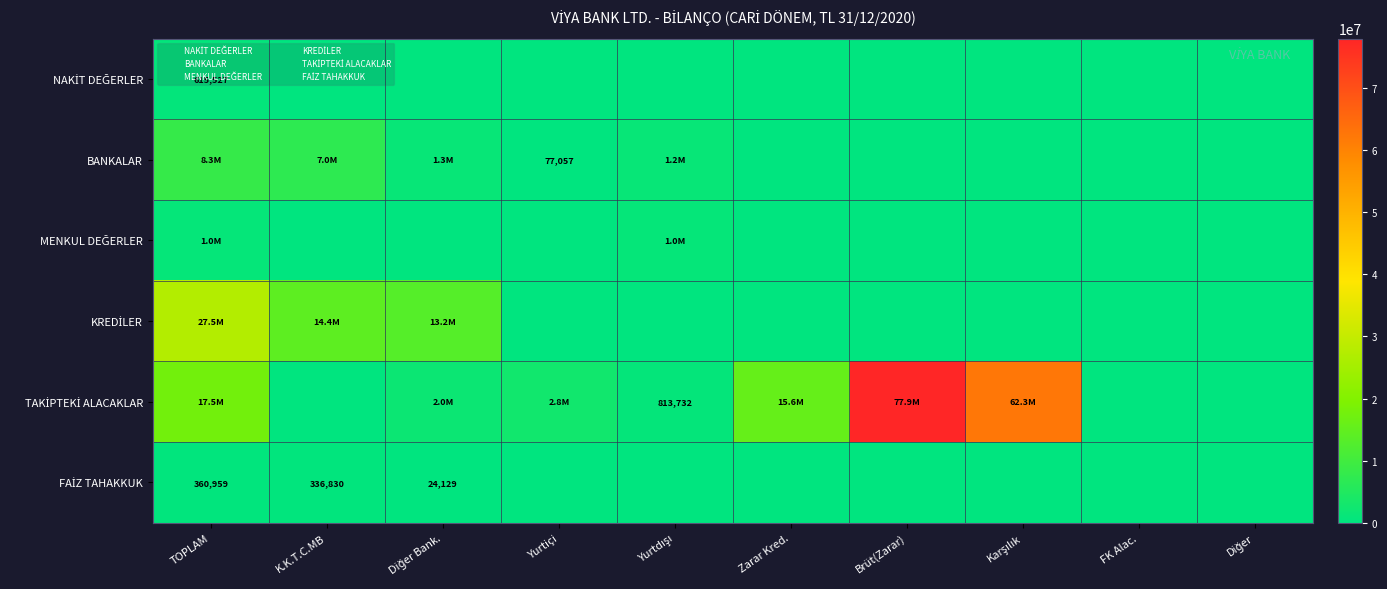

How many distinct data groups are displayed?

6